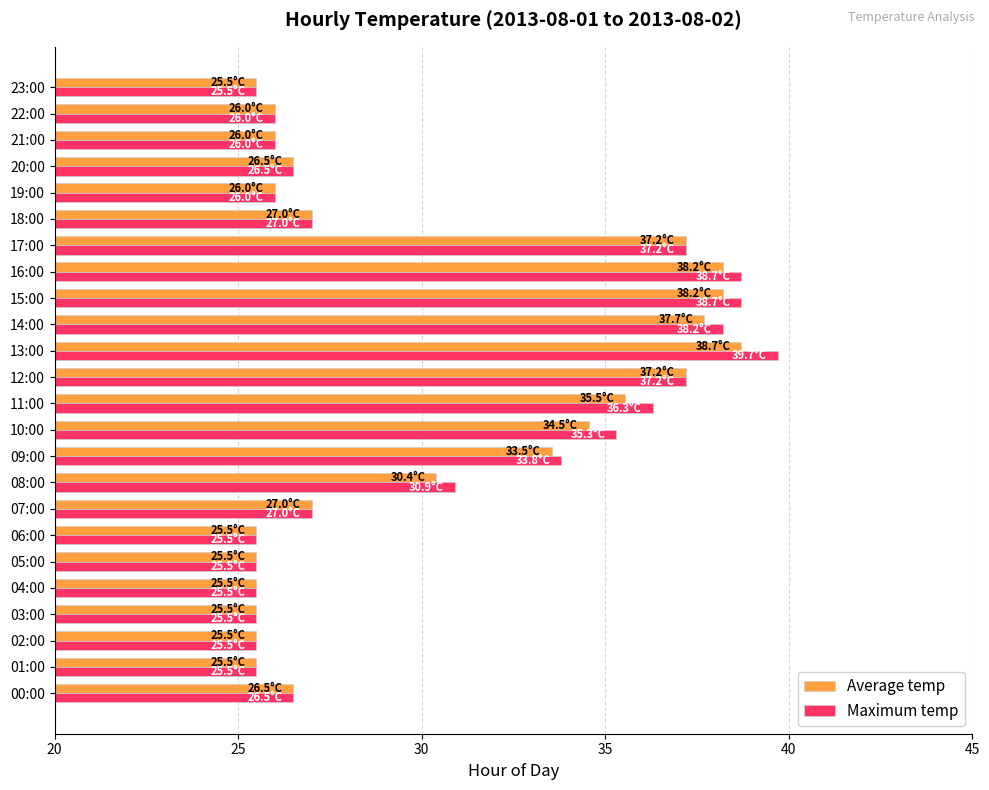

What is the maximum value shown in the chart?

39.7